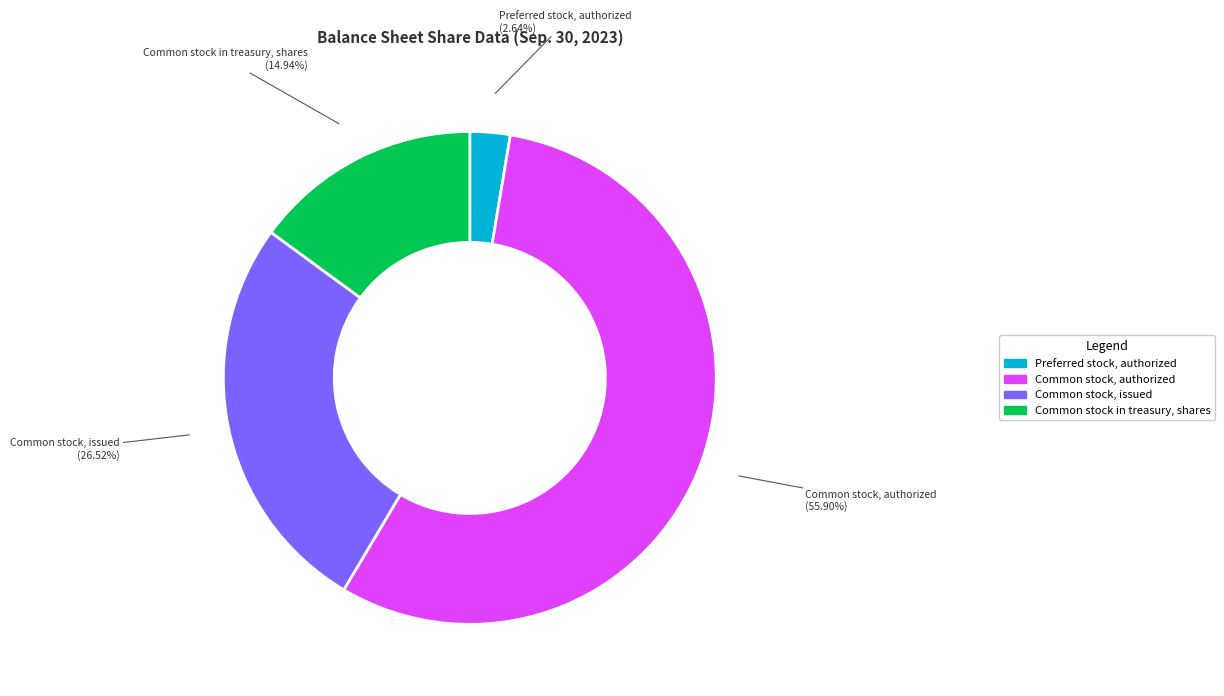

What is the smallest slice in the pie chart?

Preferred stock, authorized